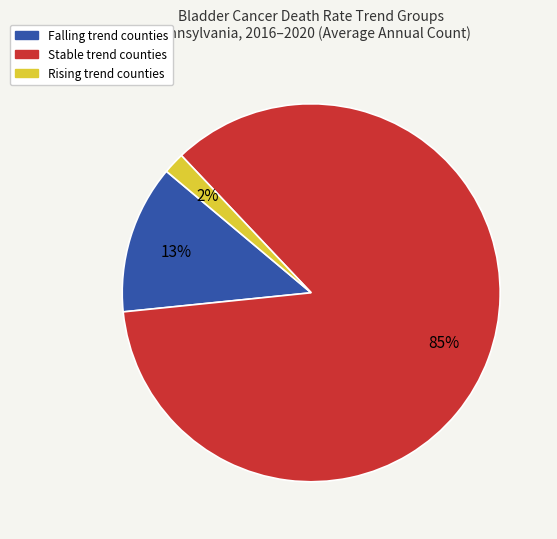

Is there a majority slice in this chart?

Yes